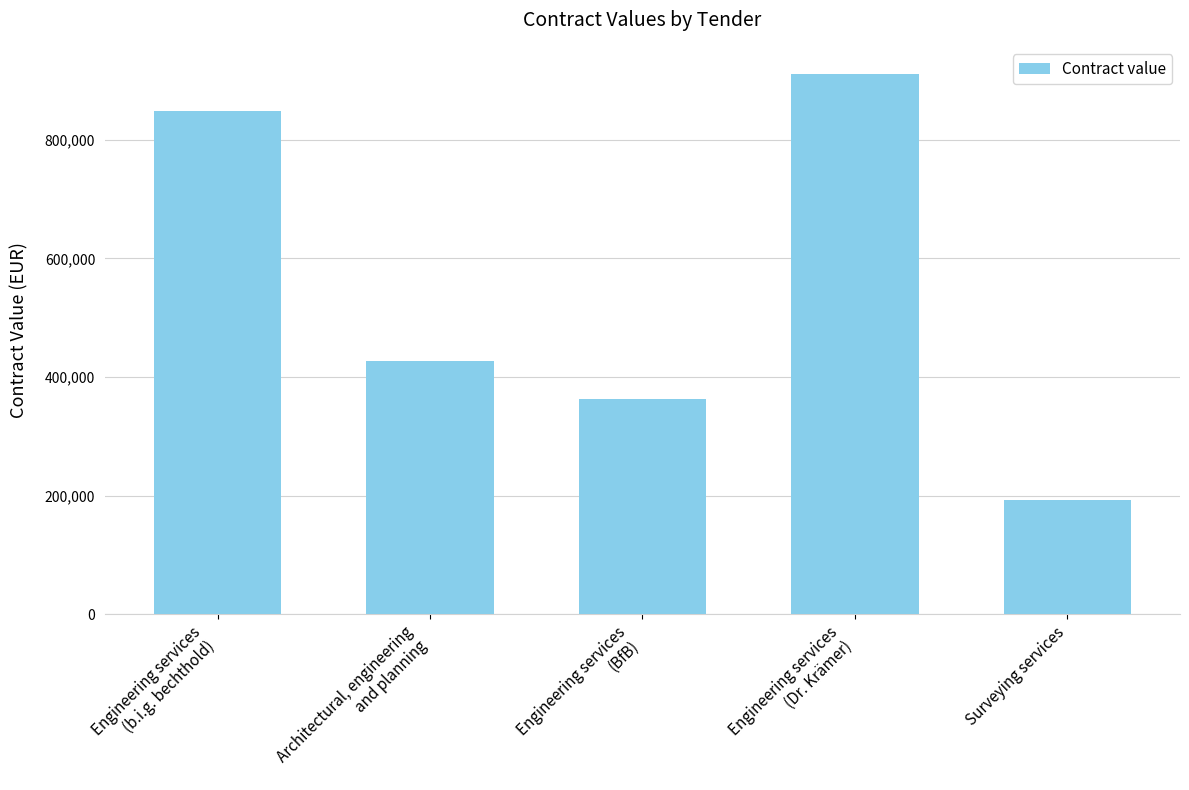

Between Architectural, engineering
and planning and Engineering services
(b.i.g. bechthold), which is larger?

Engineering services
(b.i.g. bechthold)